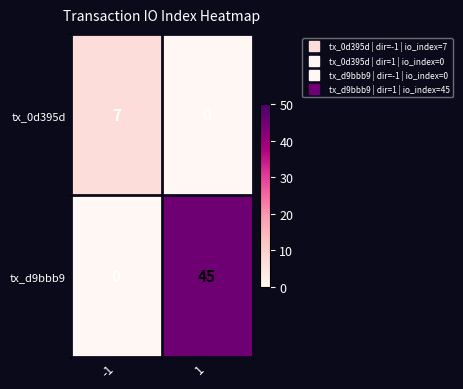

True or false: tx_0d395d has a value of 2 at -1.

False